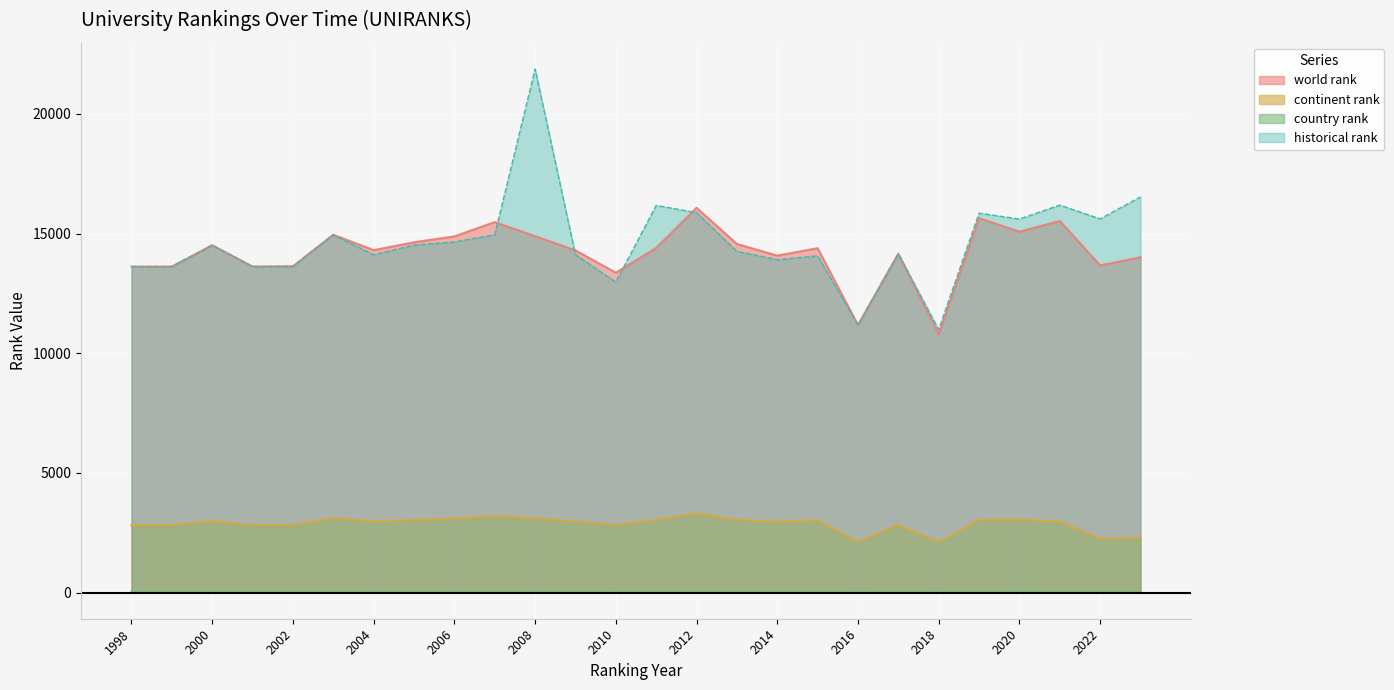

How many interior local peaks does the world rank series have?

8